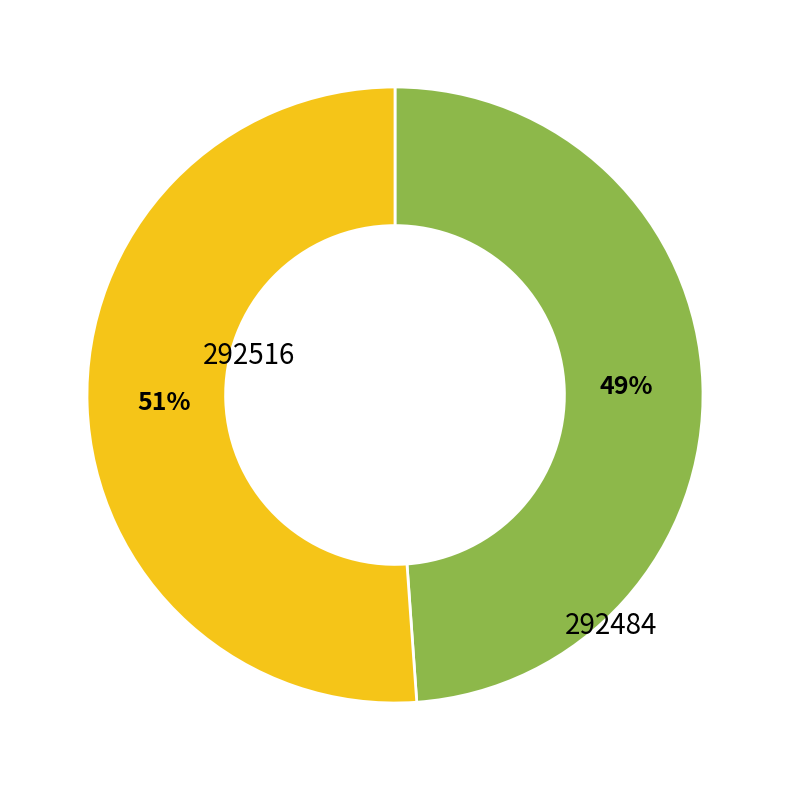

Does any single category account for the majority?

Yes